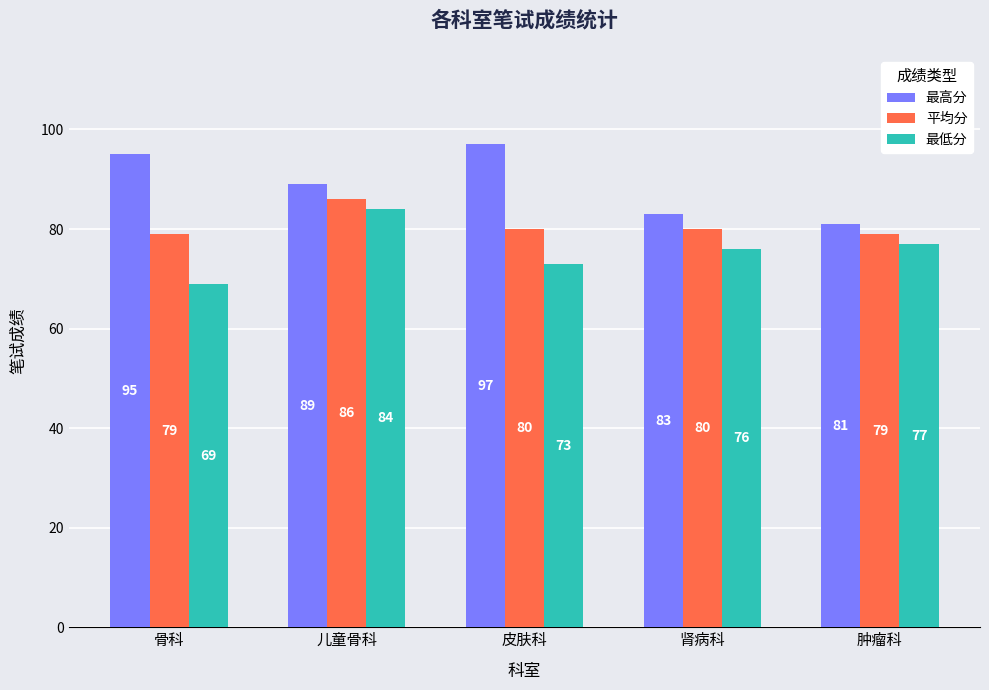

The 最高分 series shows 89 at 儿童骨科. True or false?

True